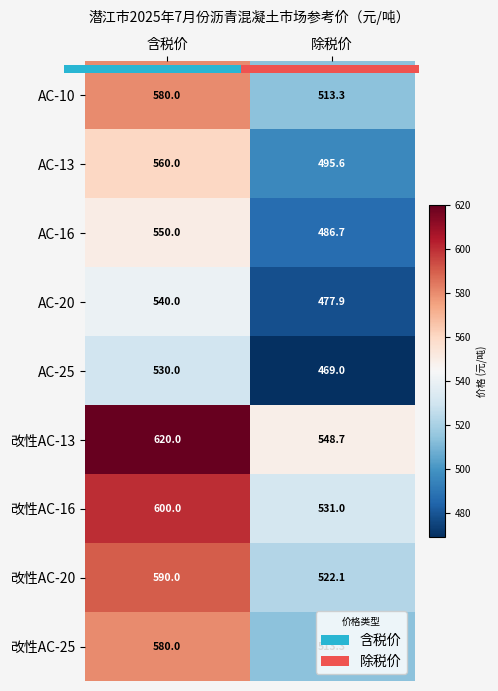

The AC-16 series shows 486.7 at 除税价. True or false?

True